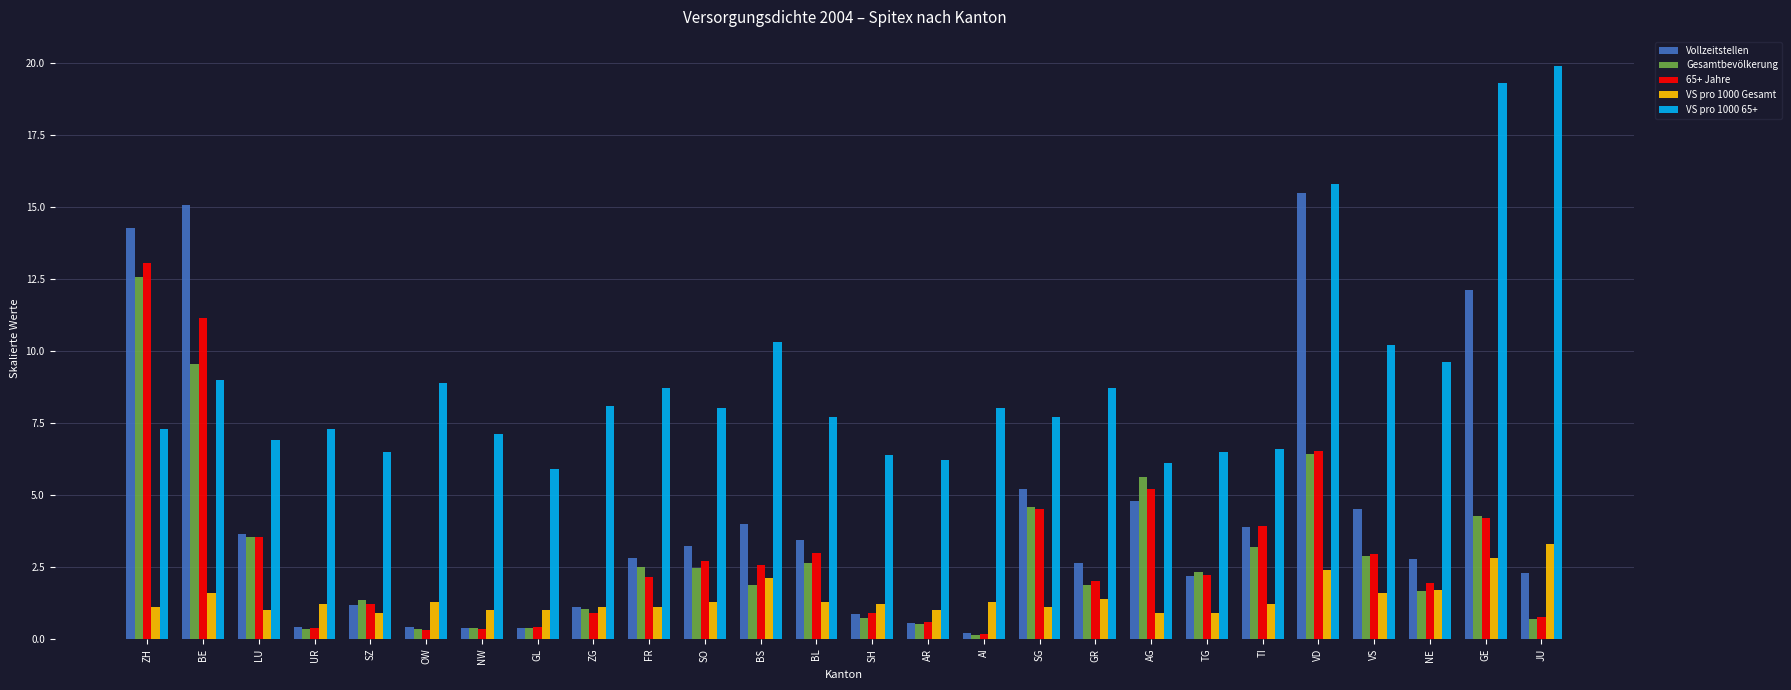

Which series has the largest range (max minus min)?

Vollzeitstellen